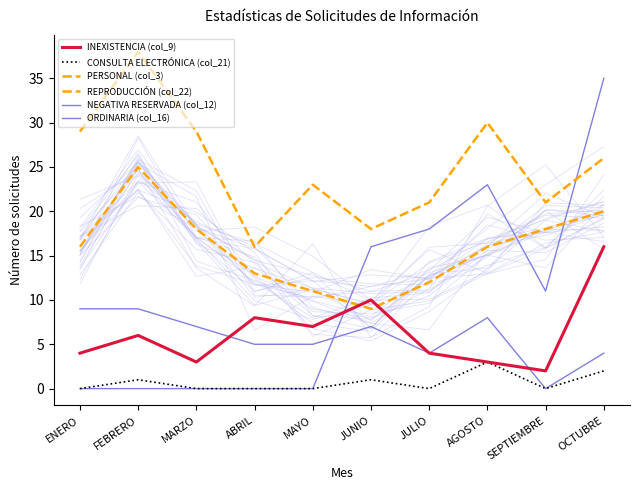

Which has a higher value, ABRIL or AGOSTO?

ABRIL